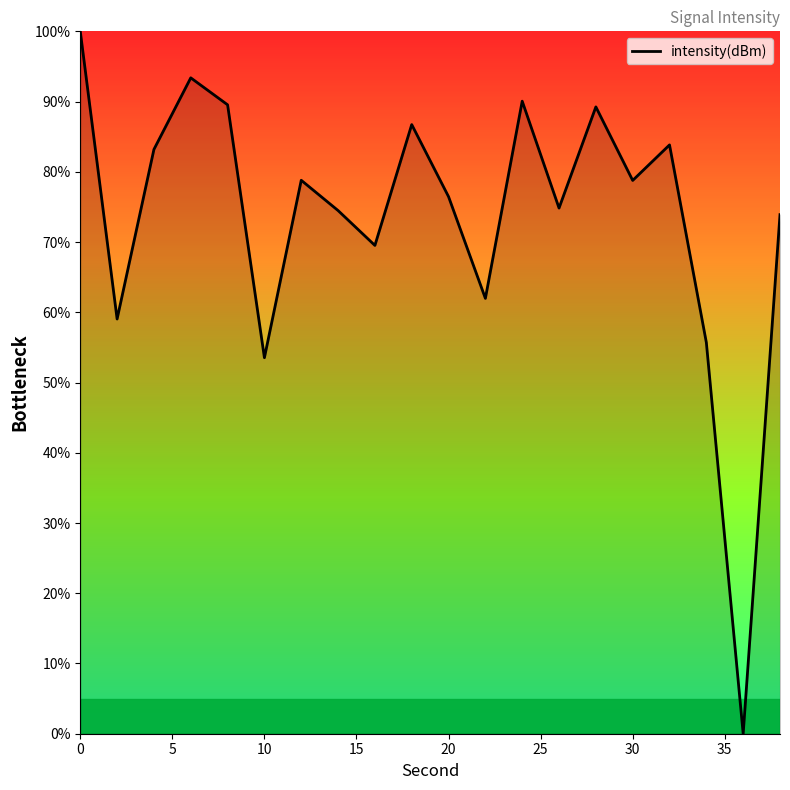

What is the greatest value displayed?

100.0